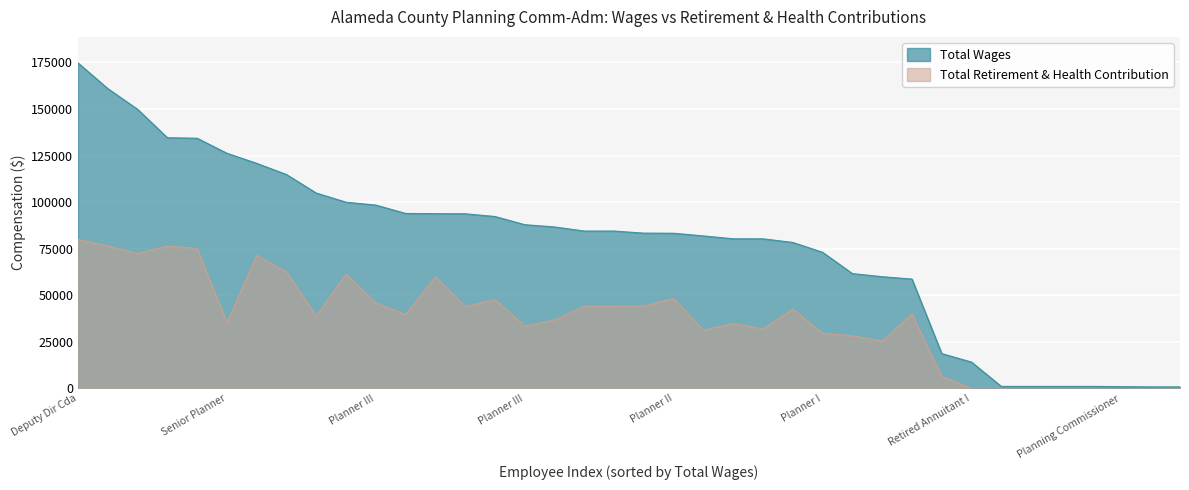

True or false: Total Wages and Total Retirement & Health Contribution intersect in this chart.

False